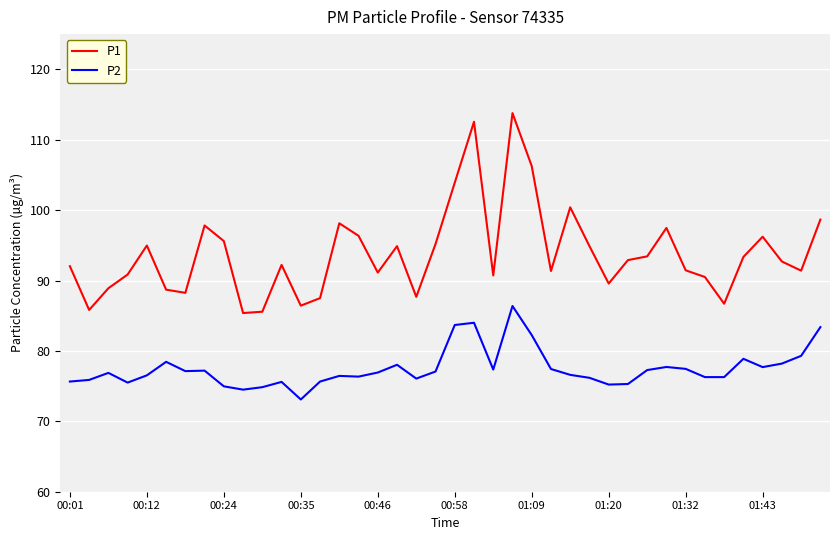

Does the chart have visible grid lines?

Yes